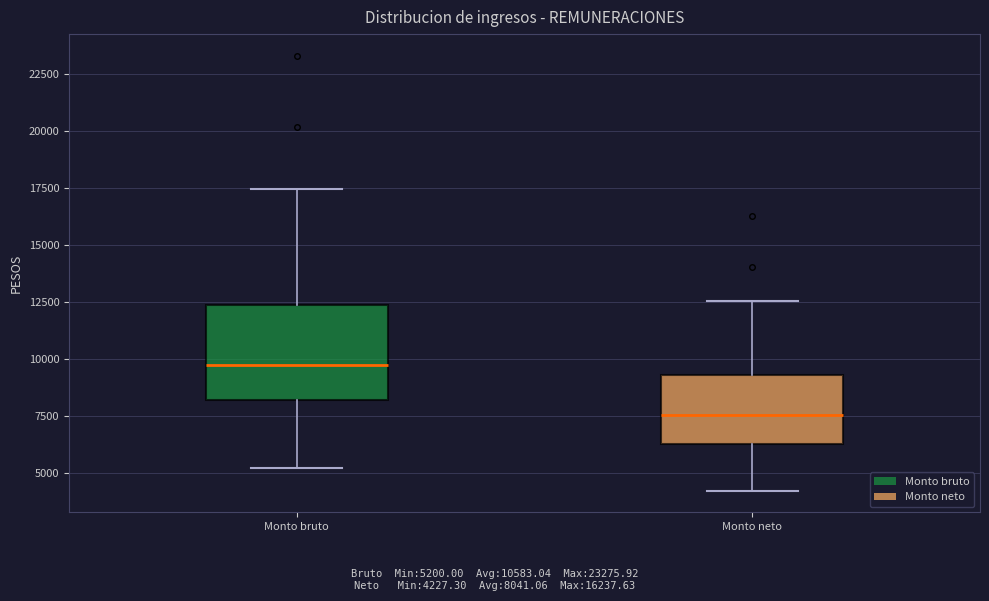

Reading left to right, read every box against the y-axis: the position of its median line, the range the box covers, and the ends of its whiskers. The values are not printed on the chart, so give them approximately, as read against the axis.

Monto bruto: median 9500, box 8000 to 12500, whiskers 5000 to 17500
Monto neto: median 7500, box 6500 to 9500, whiskers 4000 to 12500